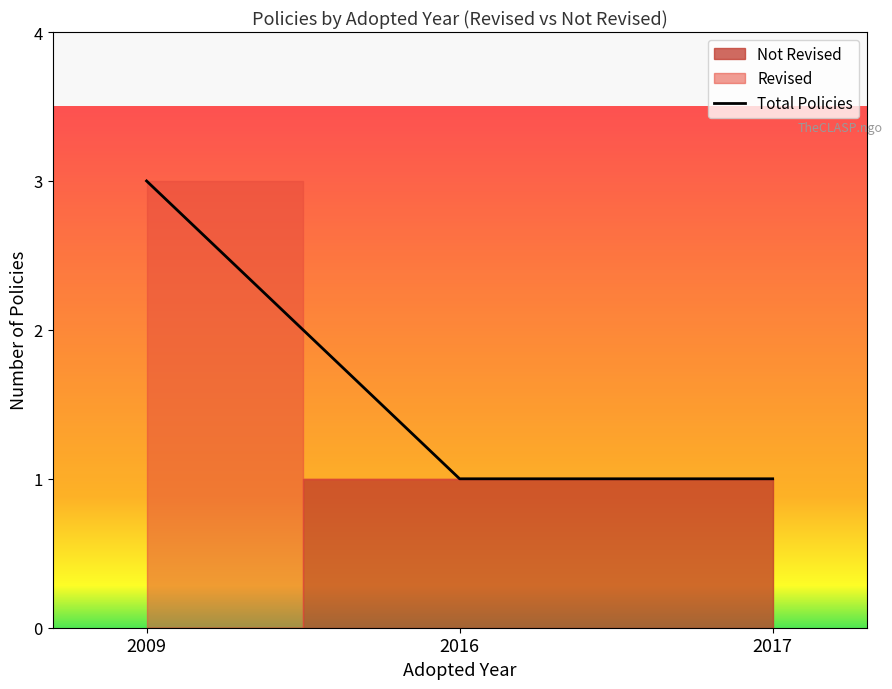

Rank the categories by value from lowest to highest.

2016, 2017, 2009